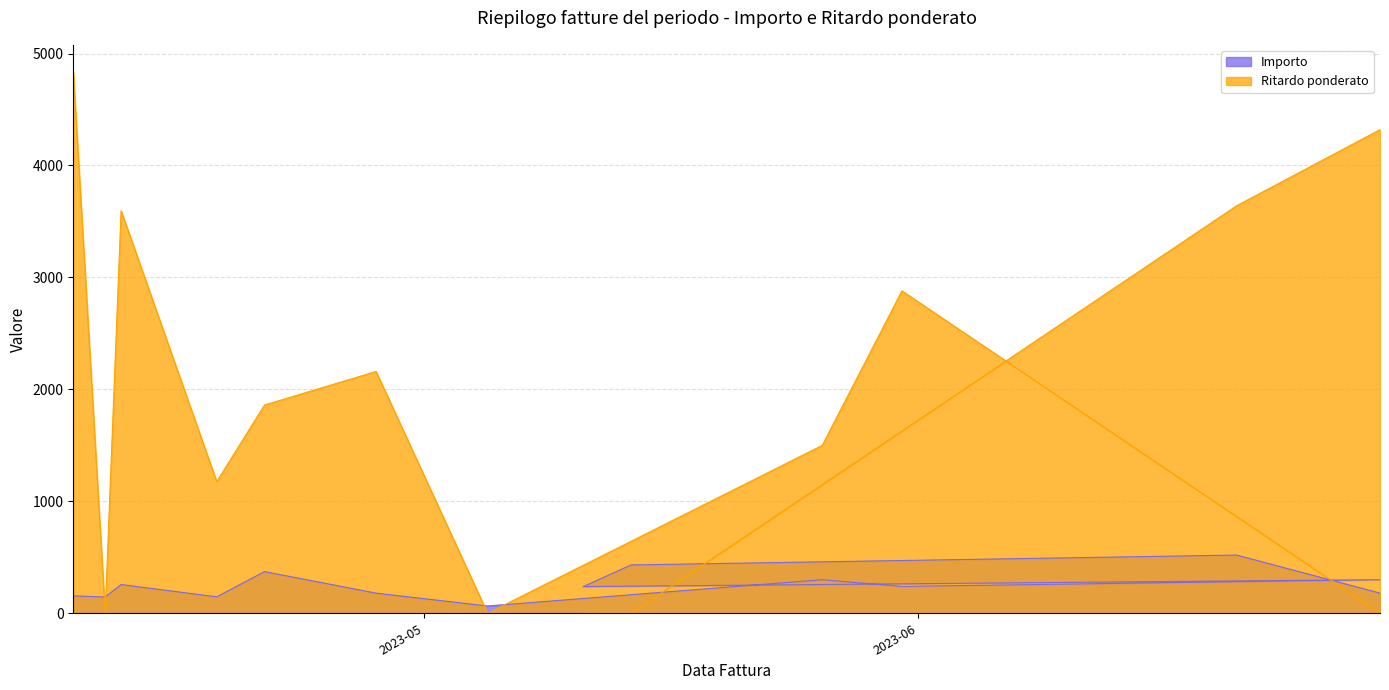

At which label is the value closest to 292?

2023-05-26